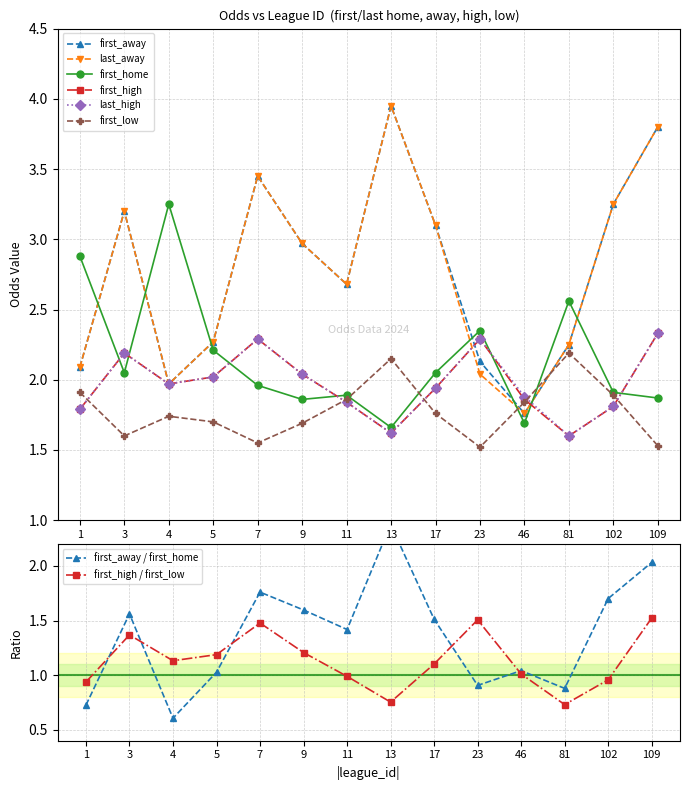

Reading left to right, list all the values displayed in this chart.

first_away: 2.1	3.2	2.0	2.3	3.5	3.0	2.7	4.0	3.1	2.1	1.8	2.2	3.2	3.8
last_away: 2.1	3.2	2.0	2.3	3.5	3.0	2.7	4.0	3.1	2.0	1.8	2.2	3.2	3.8
first_home: 2.9	2.0	3.2	2.2	2.0	1.9	1.9	1.7	2.0	2.4	1.7	2.6	1.9	1.9
first_high: 1.8	2.2	2.0	2.0	2.3	2.0	1.8	1.6	1.9	2.3	1.9	1.6	1.8	2.3
last_high: 1.8	2.2	2.0	2.0	2.3	2.0	1.8	1.6	1.9	2.3	1.9	1.6	1.8	2.3
first_low: 1.9	1.6	1.7	1.7	1.6	1.7	1.9	2.1	1.8	1.5	1.8	2.2	1.9	1.5